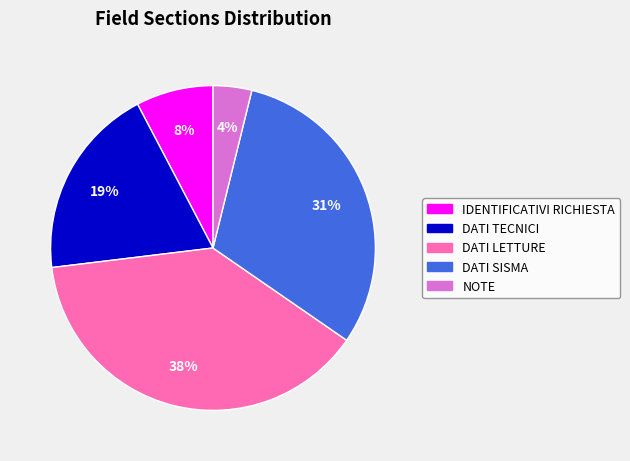

To the nearest percent, what is the average slice percentage?

20%